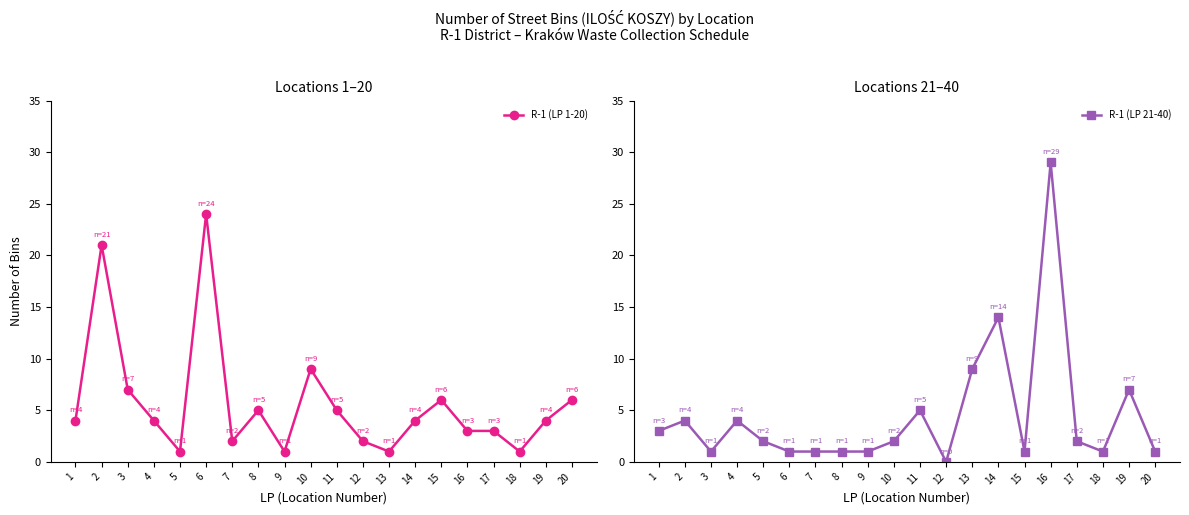

In R-1 (LP 21-40), how many points are higher than both neighbors (excluding endpoints)?

6